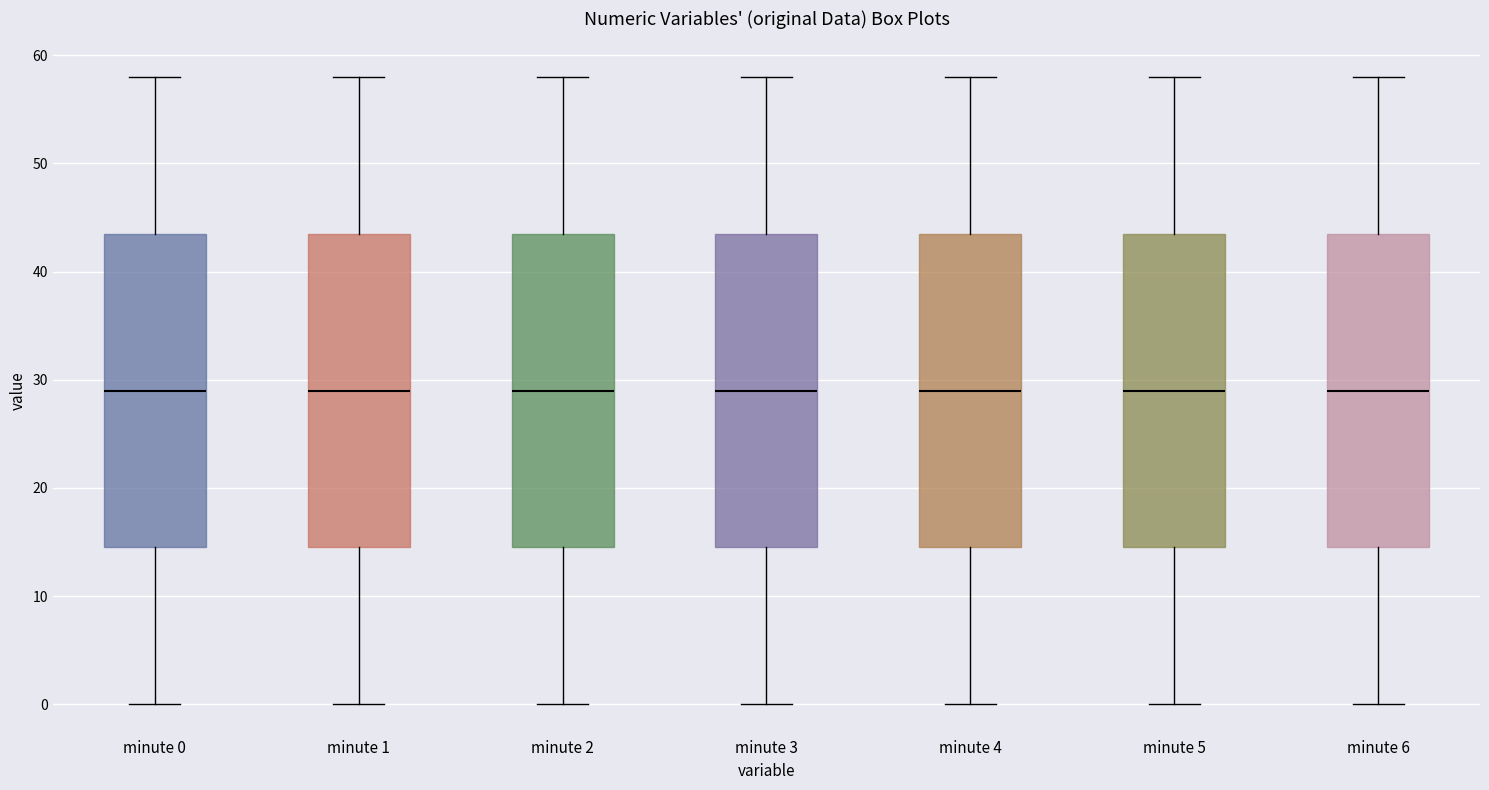

Reading left to right, read every box against the y-axis: the position of its median line, the range the box covers, and the ends of its whiskers. The values are not printed on the chart, so give them approximately, as read against the axis.

minute 0: median 29, box 15 to 44, whiskers 0 to 58
minute 1: median 29, box 15 to 44, whiskers 0 to 58
minute 2: median 29, box 15 to 44, whiskers 0 to 58
minute 3: median 29, box 15 to 44, whiskers 0 to 58
minute 4: median 29, box 15 to 44, whiskers 0 to 58
minute 5: median 29, box 15 to 44, whiskers 0 to 58
minute 6: median 29, box 15 to 44, whiskers 0 to 58